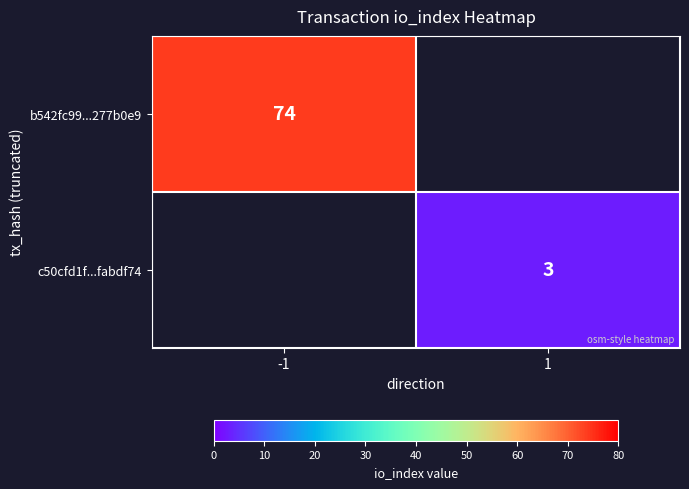

What is the greatest value displayed?

74.0